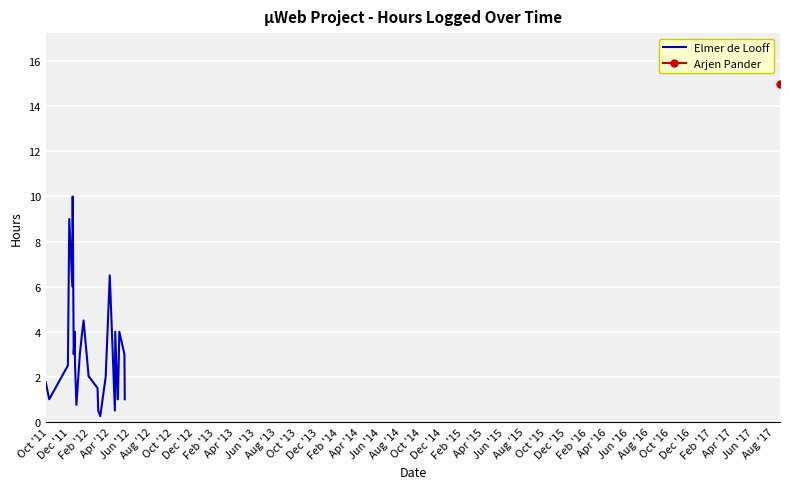

What is the maximum value for Elmer de Looff?

10.0